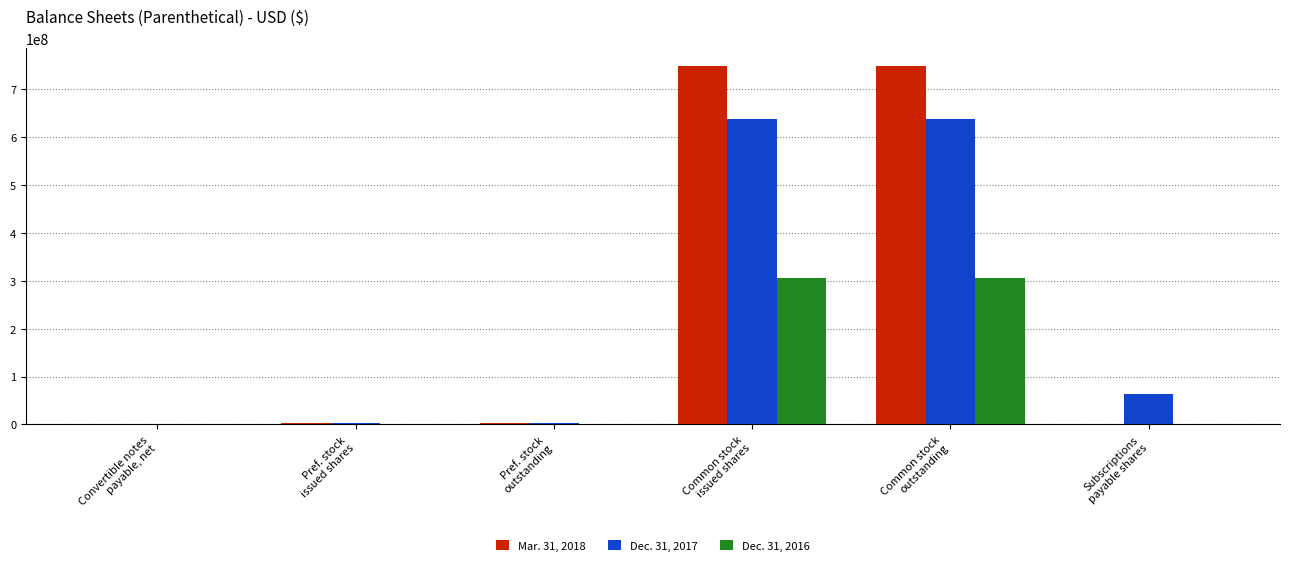

What are all the series names shown in the legend?

Mar. 31, 2018, Dec. 31, 2017, Dec. 31, 2016